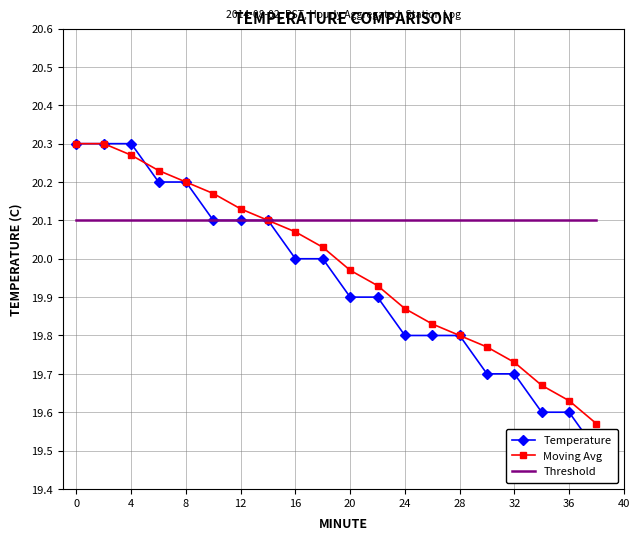

True or false: Moving Avg has a value of 28.4 at 12.

False